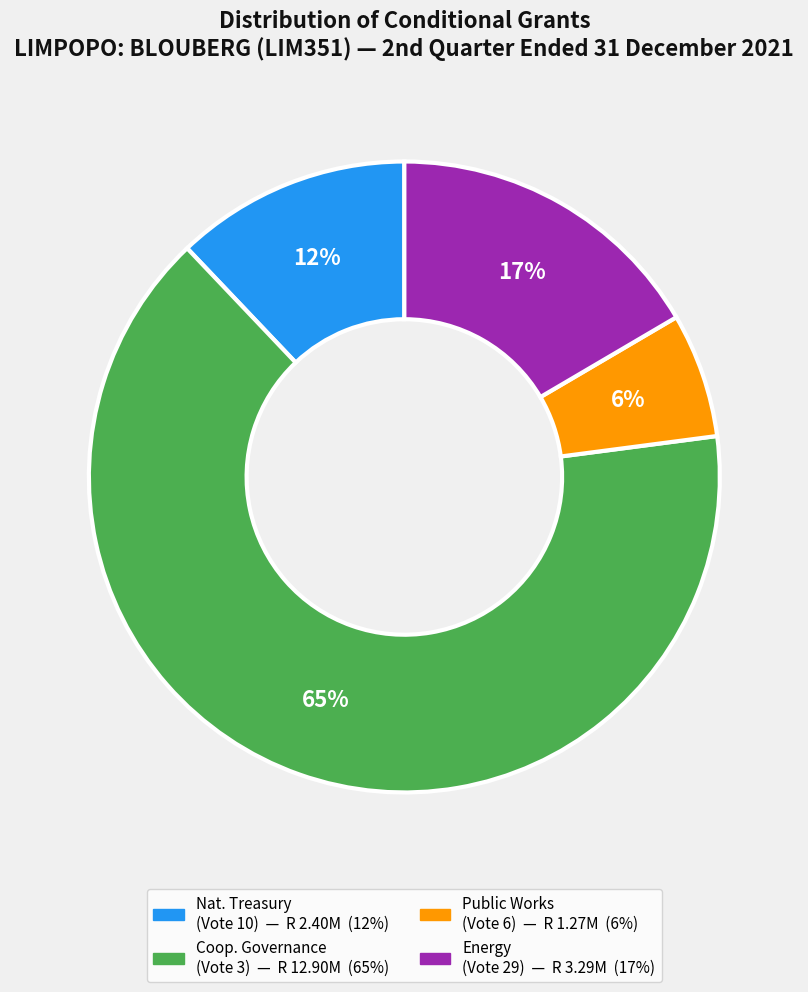

To the nearest percent, what is the average slice percentage?

25%